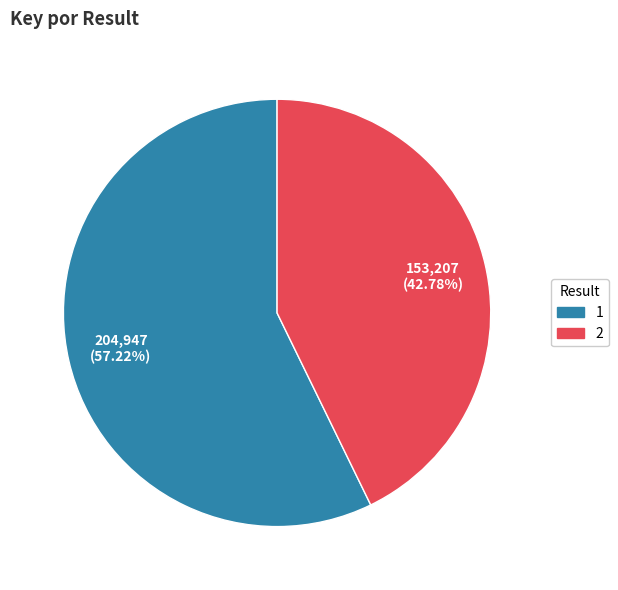

Which category accounts for the majority?

1